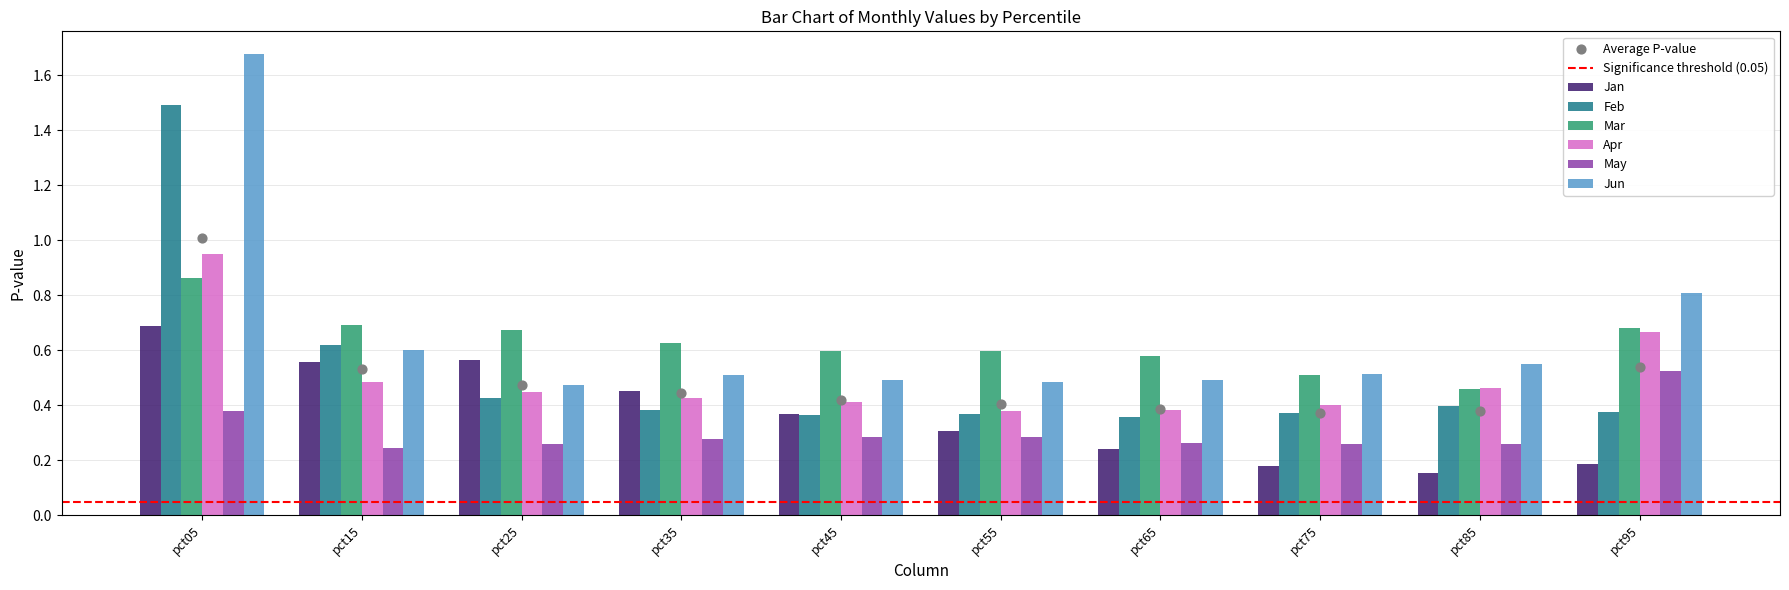

Is the value of May at pct85 greater than the value of Jun at pct35?

No